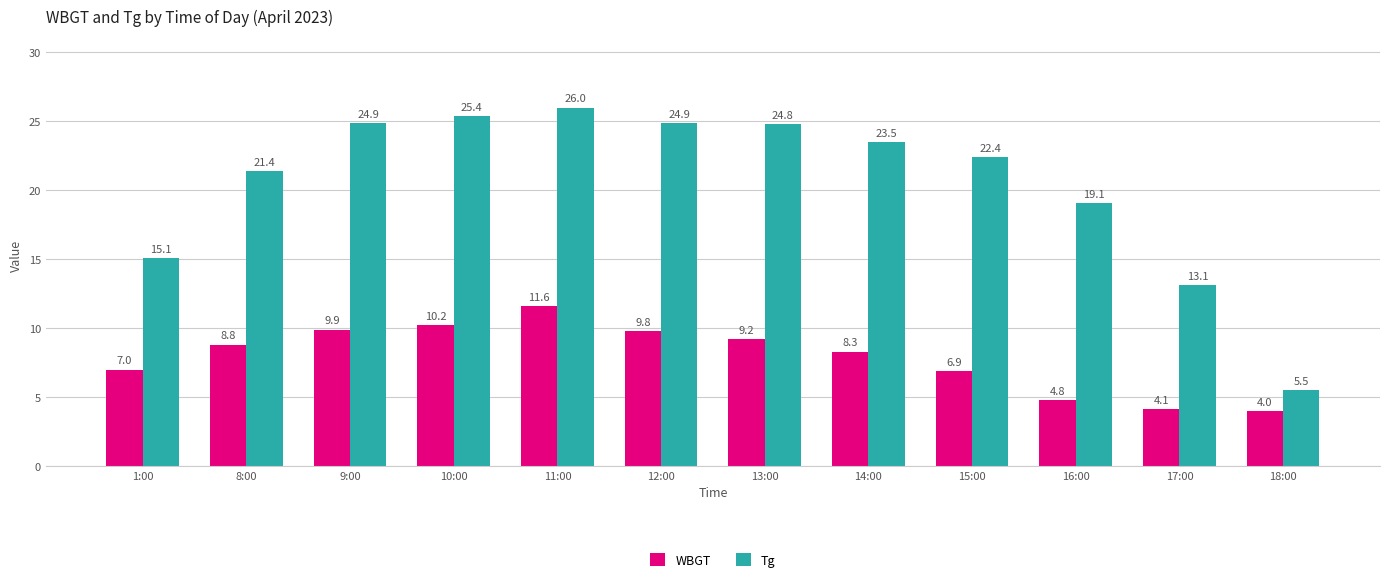

At 8:00, list the series in order from smallest to largest.

WBGT, Tg